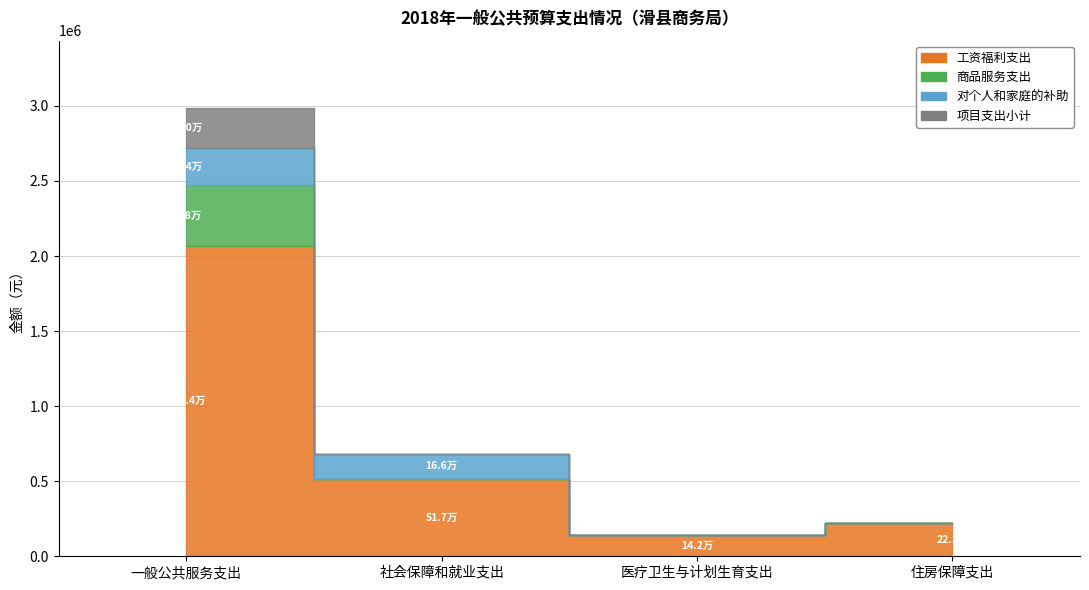

What position from the left is 一般公共服务支出?

1